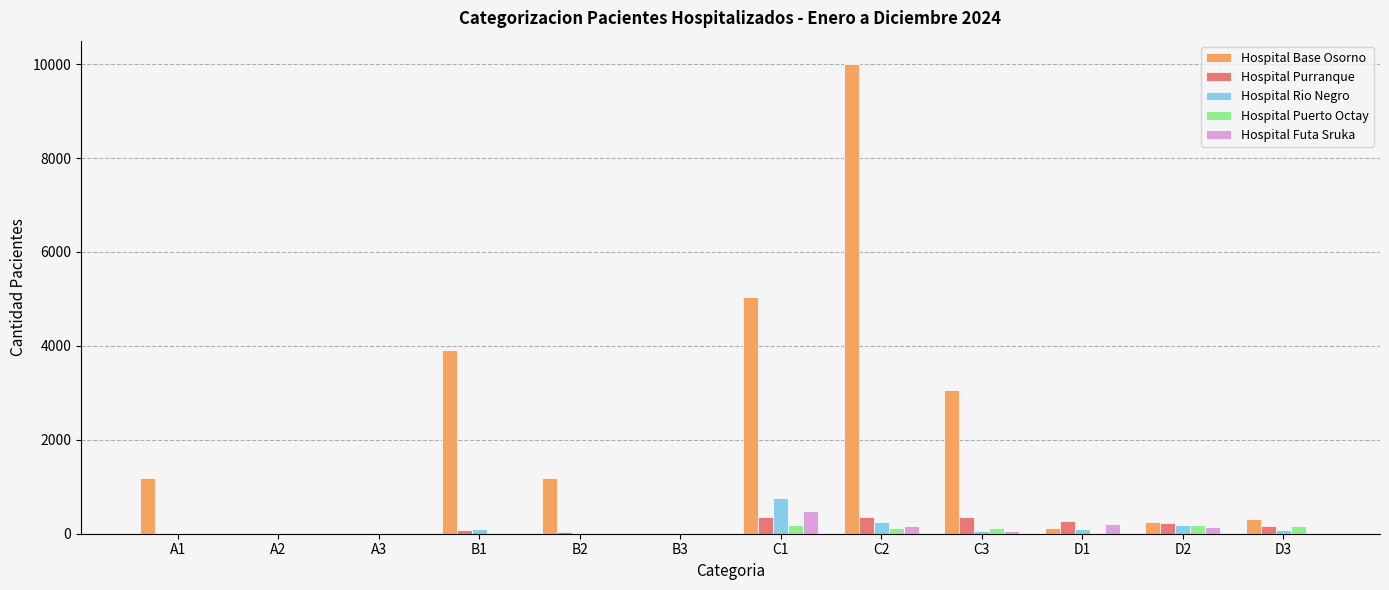

Is the value of Hospital Rio Negro at B1 greater than the value of Hospital Puerto Octay at C1?

No